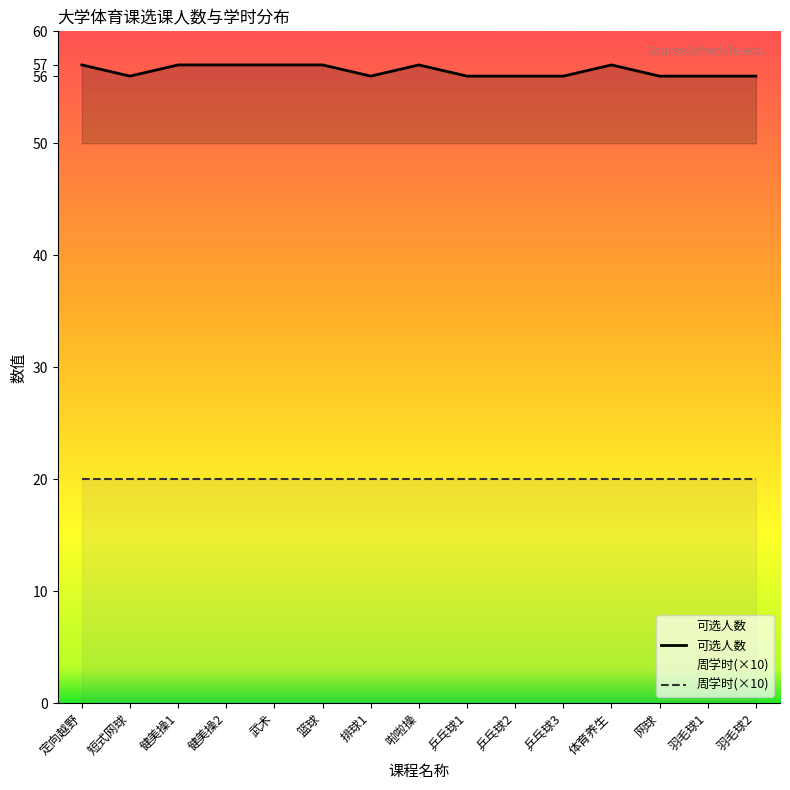

Rank the series by their maximum value, from lowest to highest.

周学时(×10), 可选人数